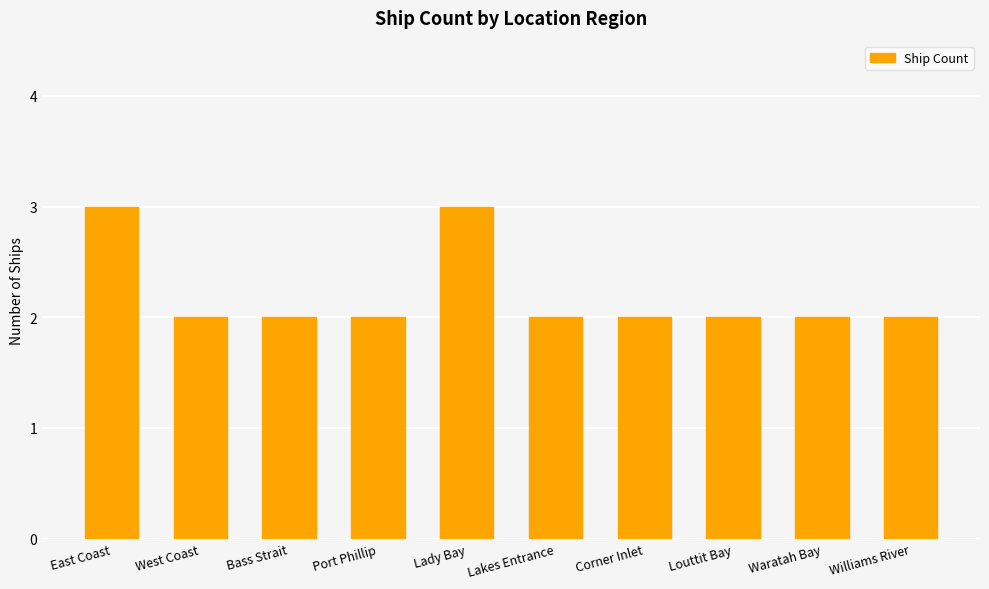

Are the bars horizontal?

No